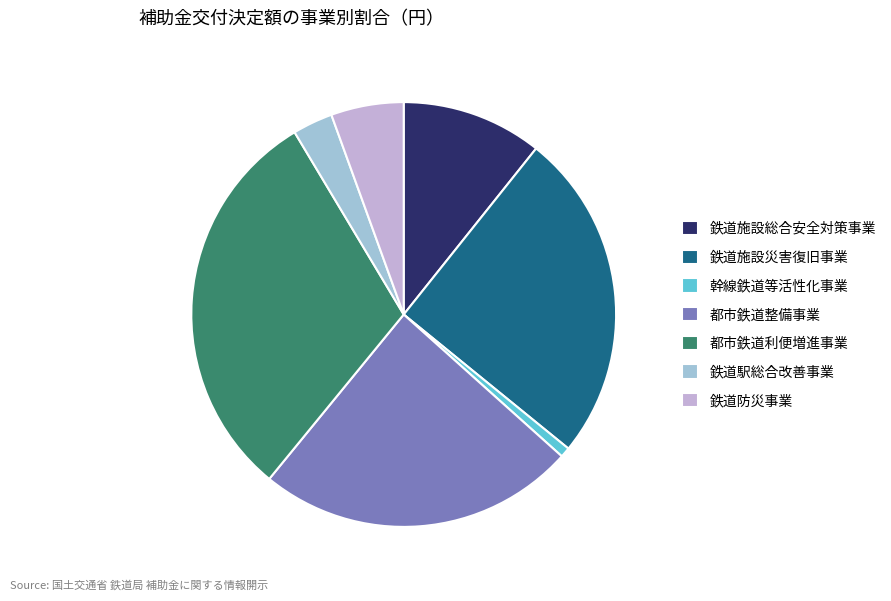

Combined, do 鉄道防災事業 and 鉄道施設総合安全対策事業 account for over 50%?

No